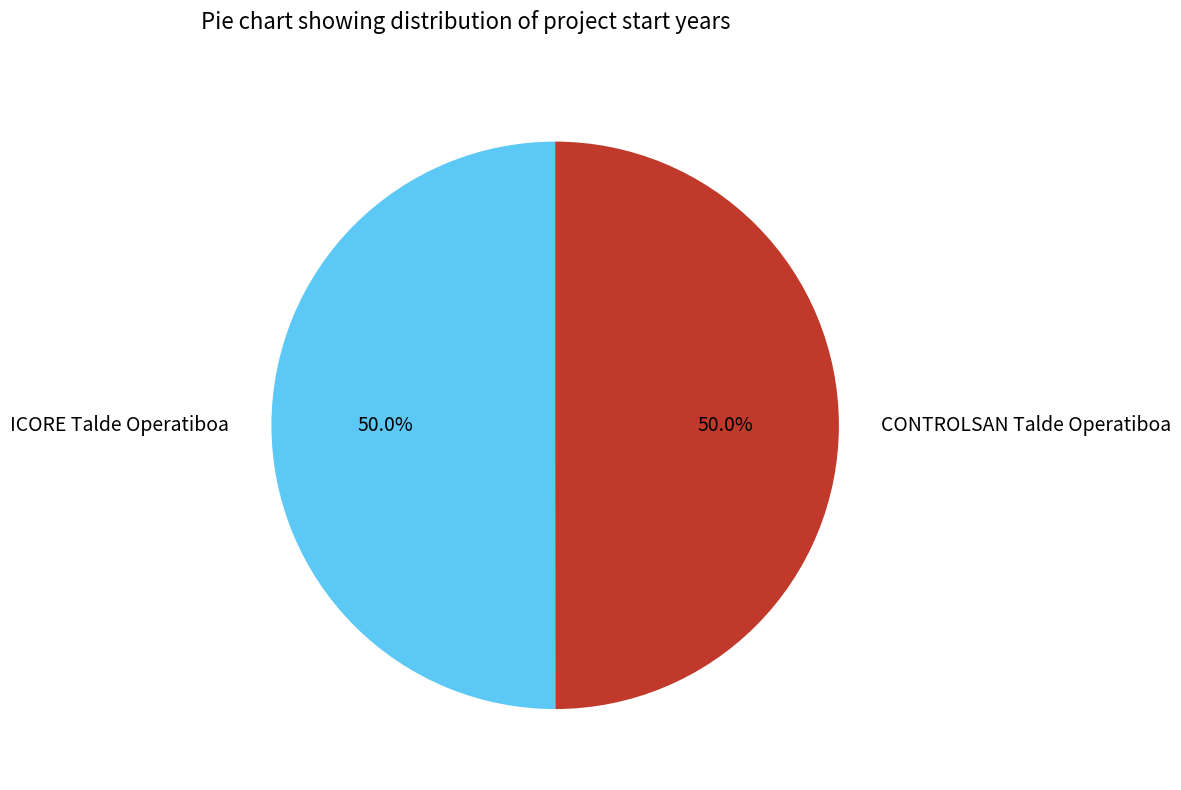

How many segments does this pie chart have?

2